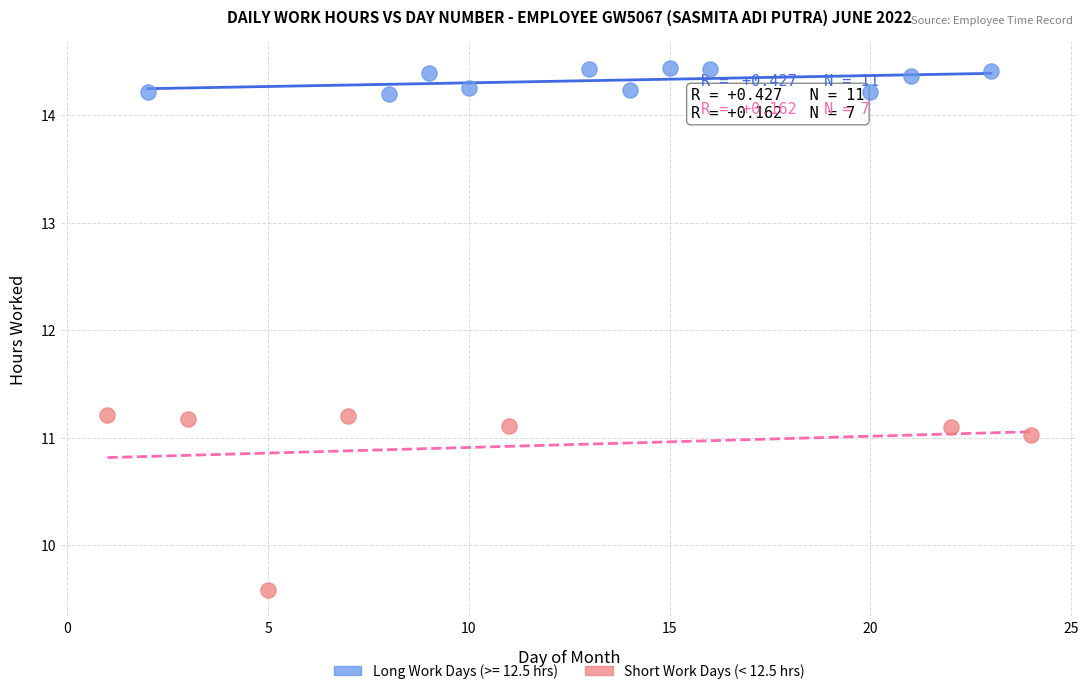

Which series contains the highest Y value?

Long Work Days (>= 12.5 hrs)